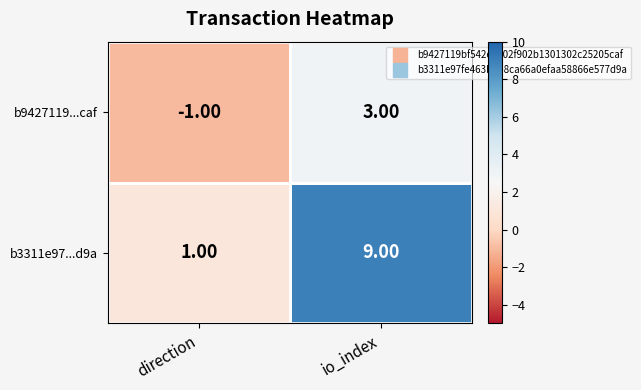

What is the difference between the b9427119...caf values at direction and io_index?

4